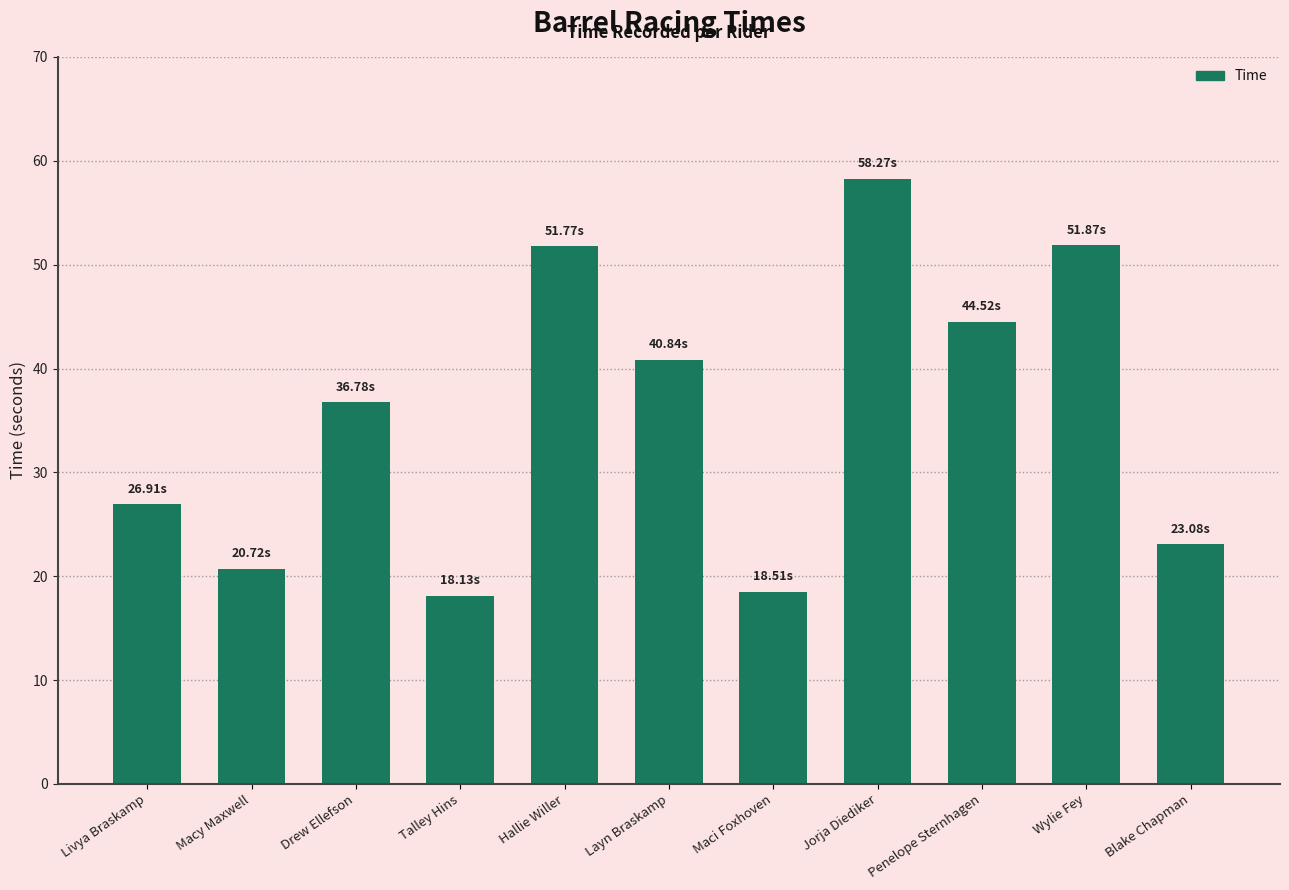

What is the label of the 11th bar from the left?

Blake Chapman